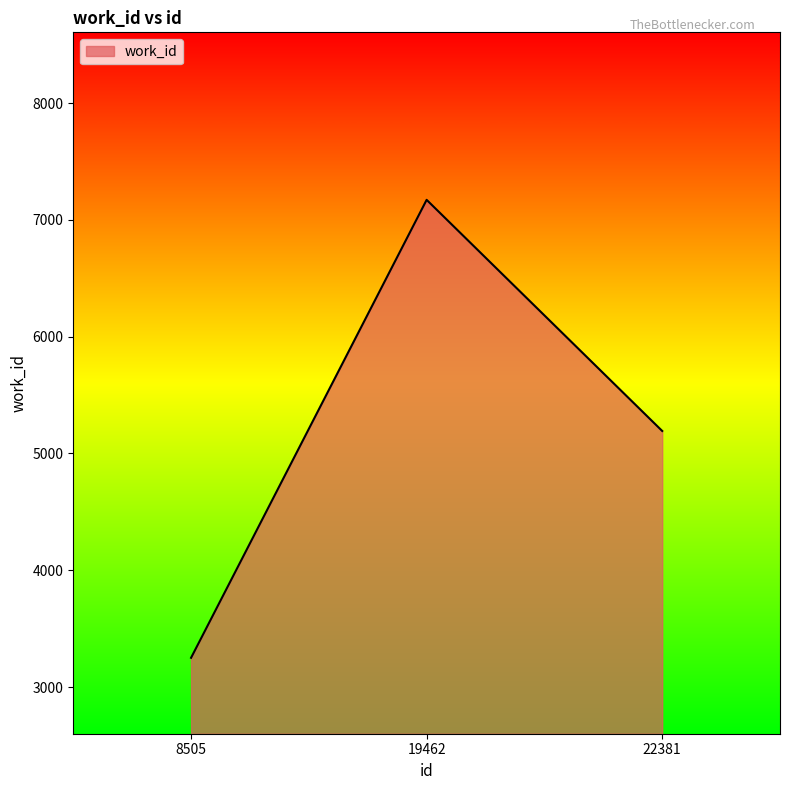

Reading left to right, what are all the values shown in this chart?

8505=3250	19462=7171	22381=5192